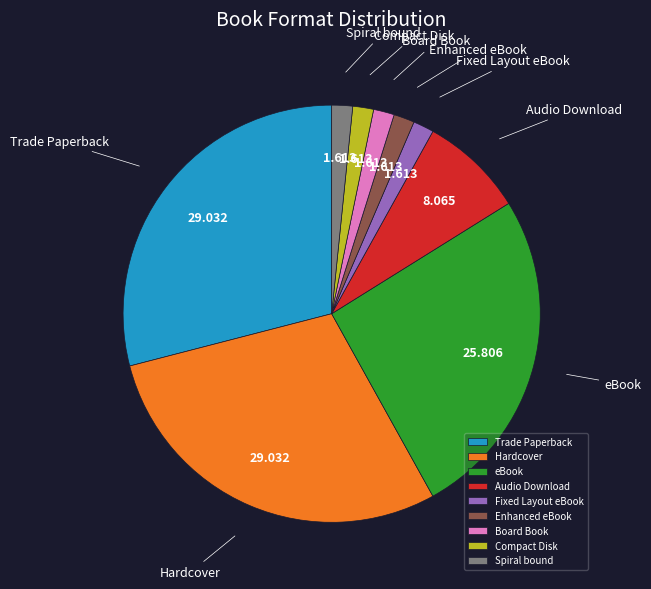

Is the sum of eBook and Fixed Layout eBook greater than half?

No